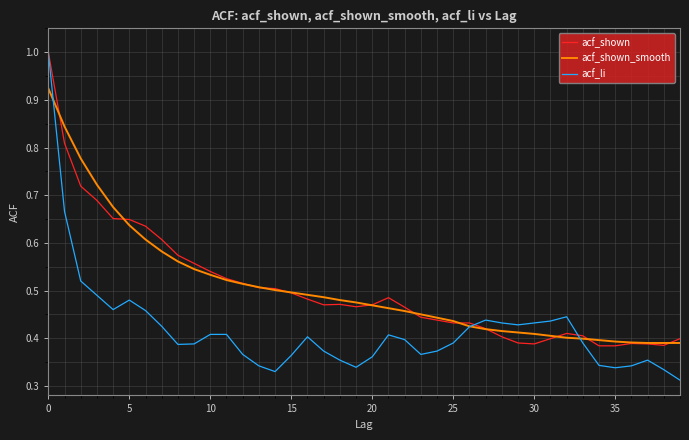

Which series has the widest spread of values?

acf_li